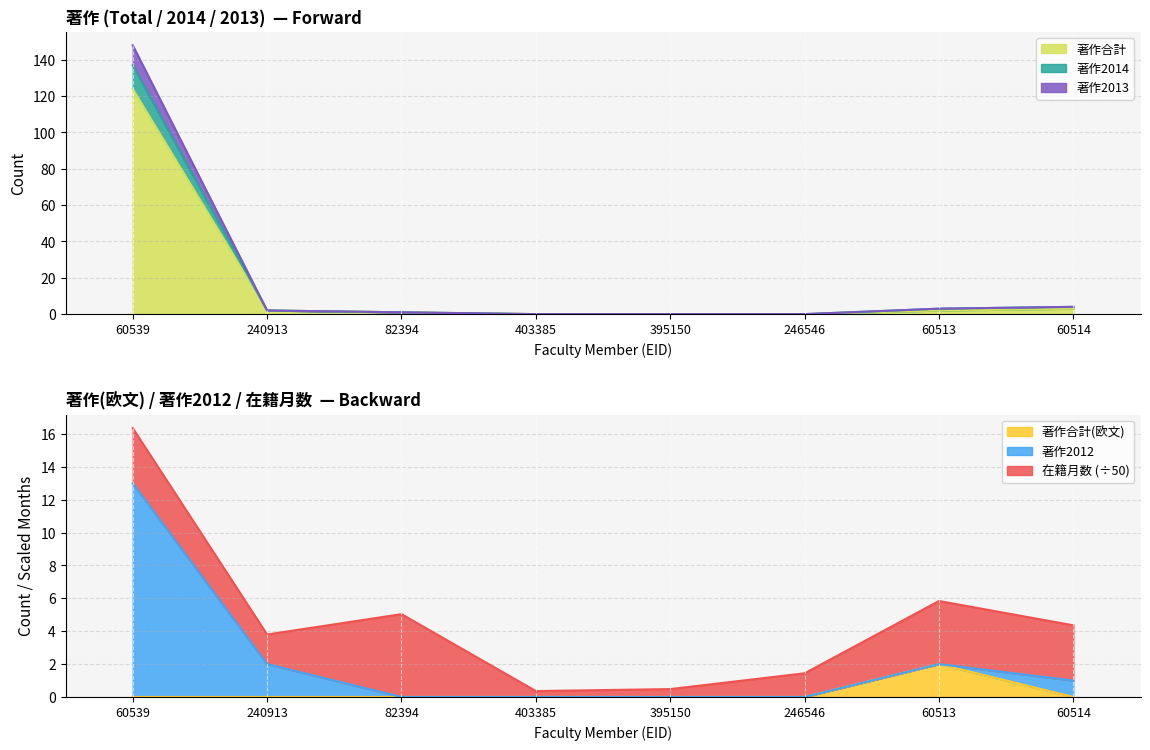

Is it true that 著作合計 equals 0 at 403385?

True